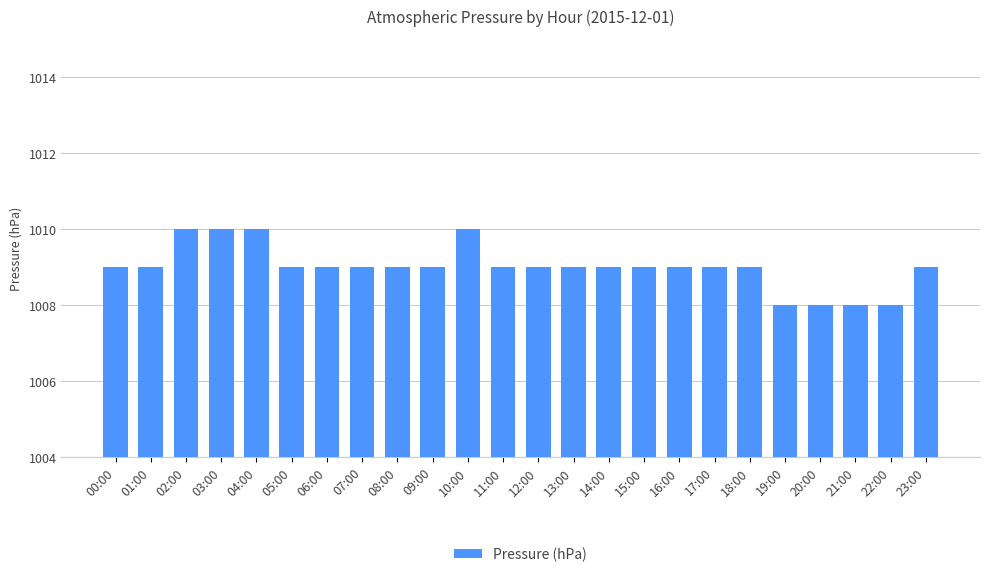

What is the label of the 15th bar from the right?

09:00